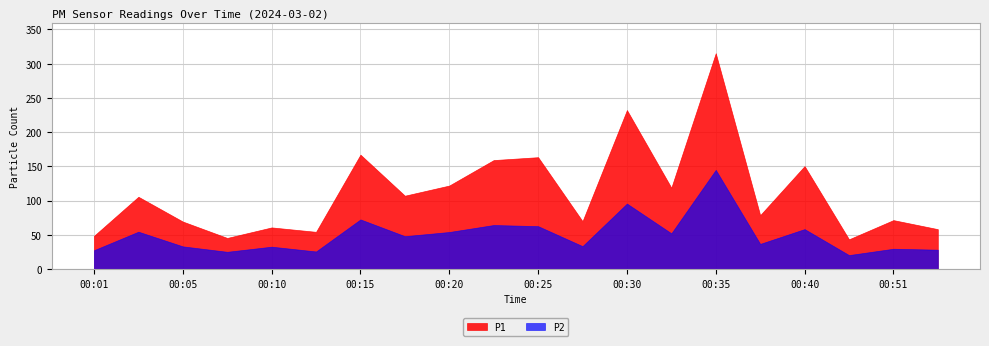

True or false: P2 and P1 intersect in this chart.

False